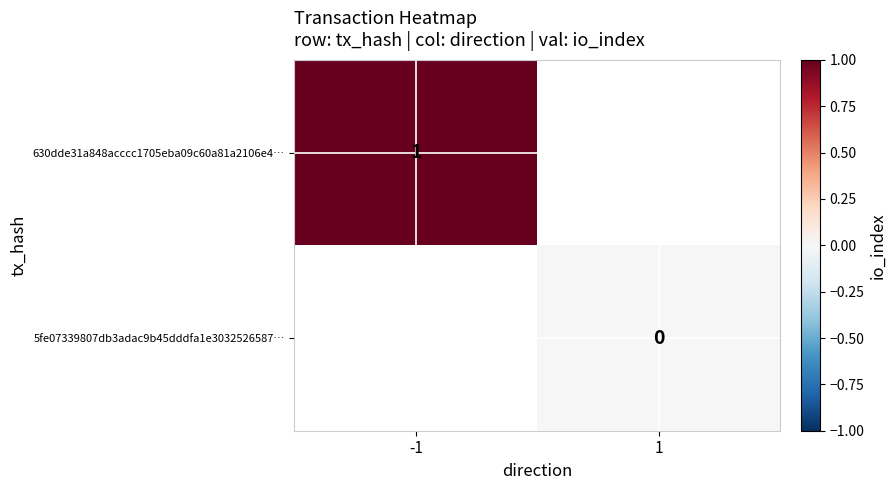

At 1, list the series in order from largest to smallest.

630dde31a848acccc1705eba09c60a81a2106e4…, 5fe07339807db3adac9b45dddfa1e3032526587…